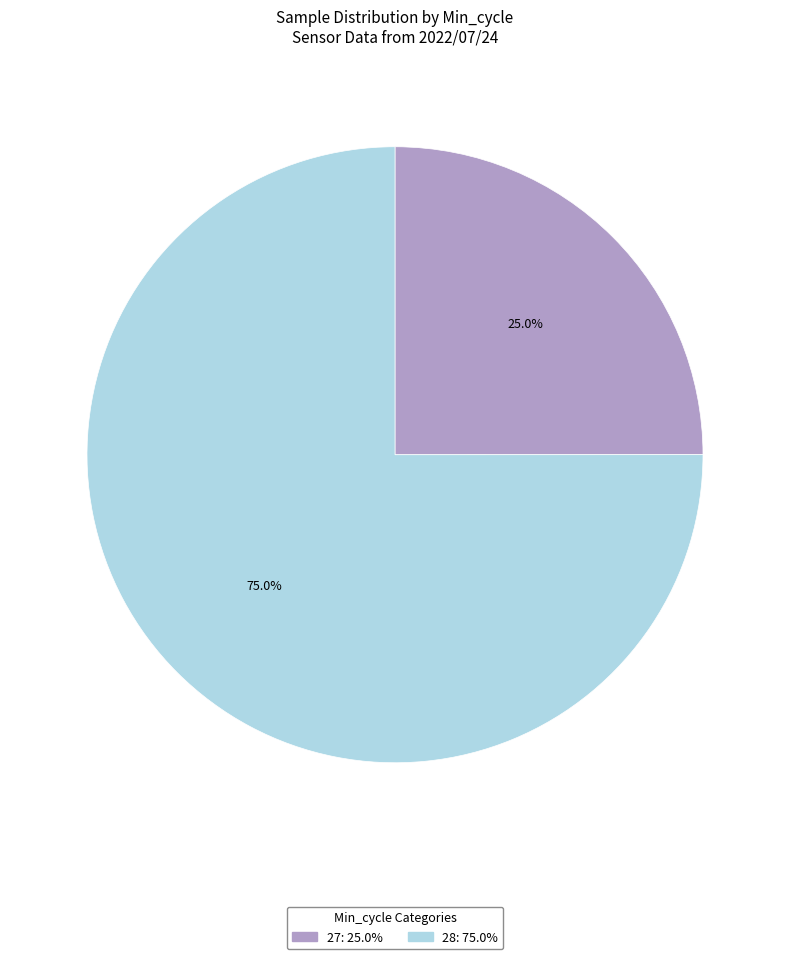

Is there any slice that represents more than half of the pie?

Yes